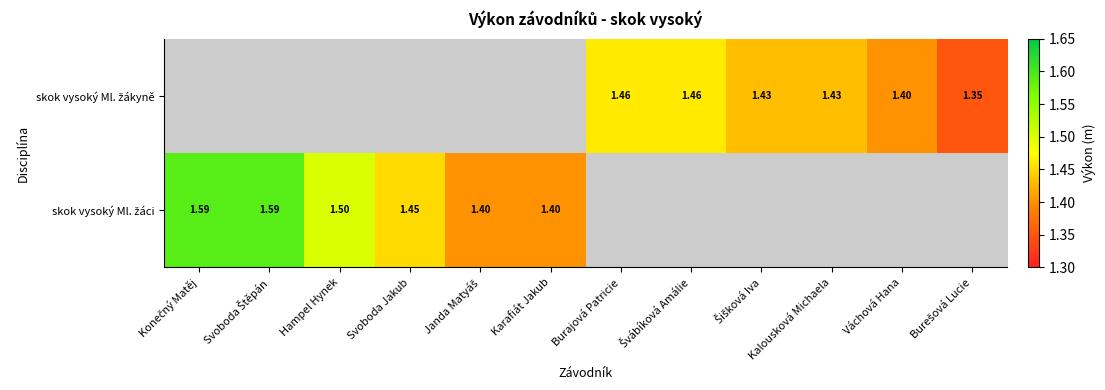

Read the skok vysoký Ml. žáci value at Svoboda Jakub.

1.4